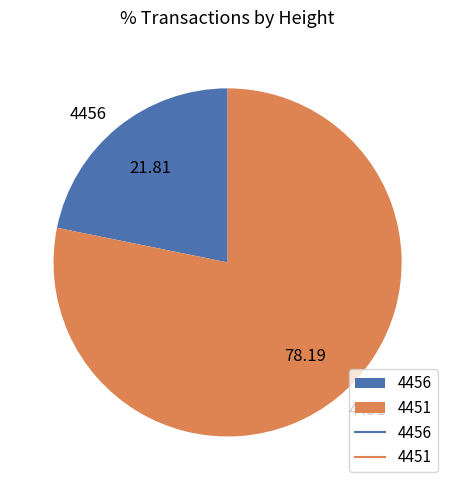

Between 4451 and 4456, which is larger?

4451